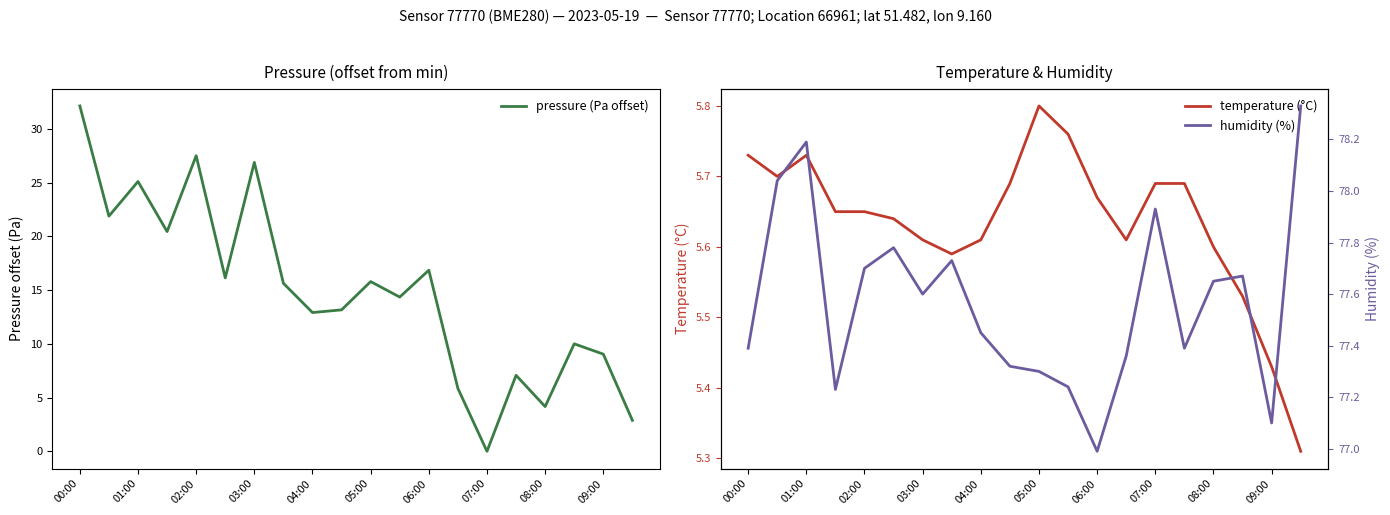

How many intersections are there between pressure (Pa offset) and temperature (°C)?

5